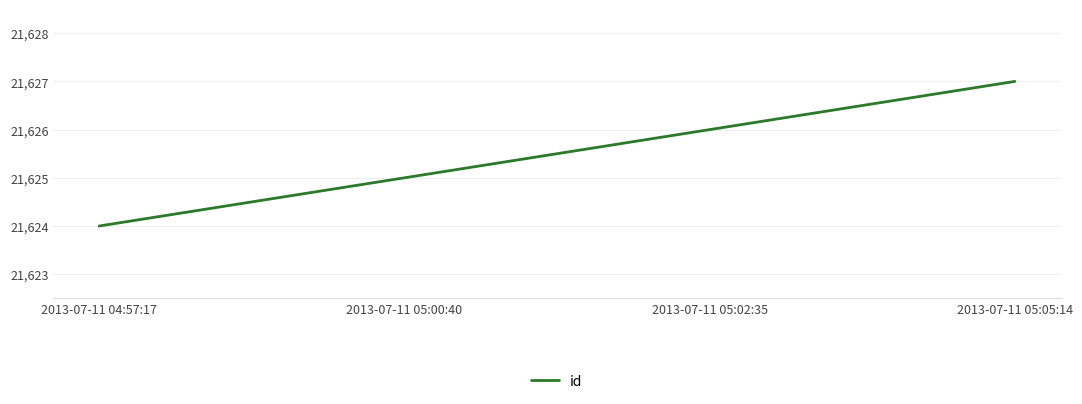

What value does the data have at 2013-07-11 05:02:35?

21626